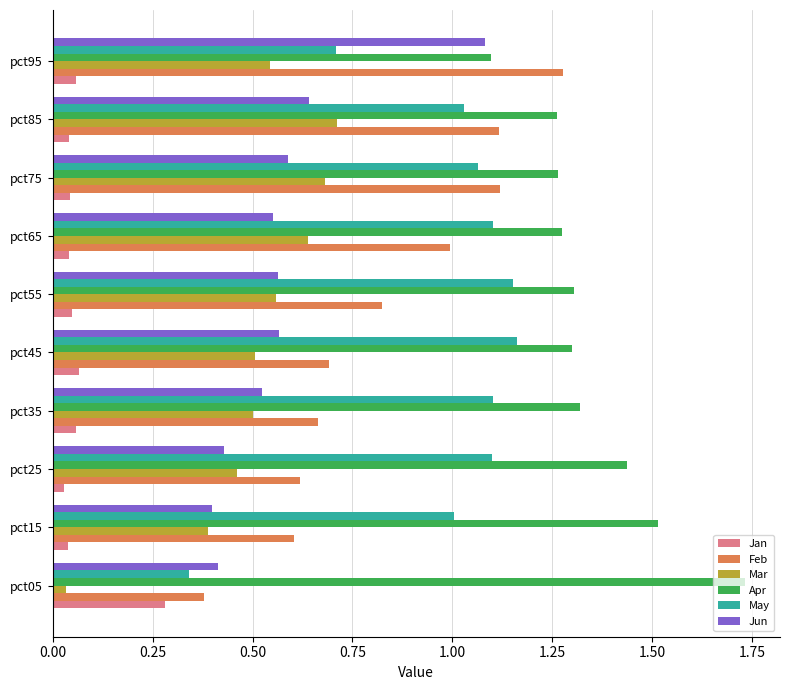

Which series has the largest total across all categories?

Apr